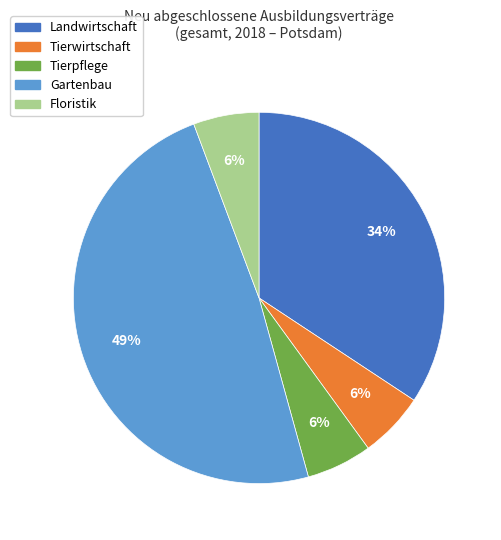

Do Tierwirtschaft and Landwirtschaft together represent more than half of the pie?

No